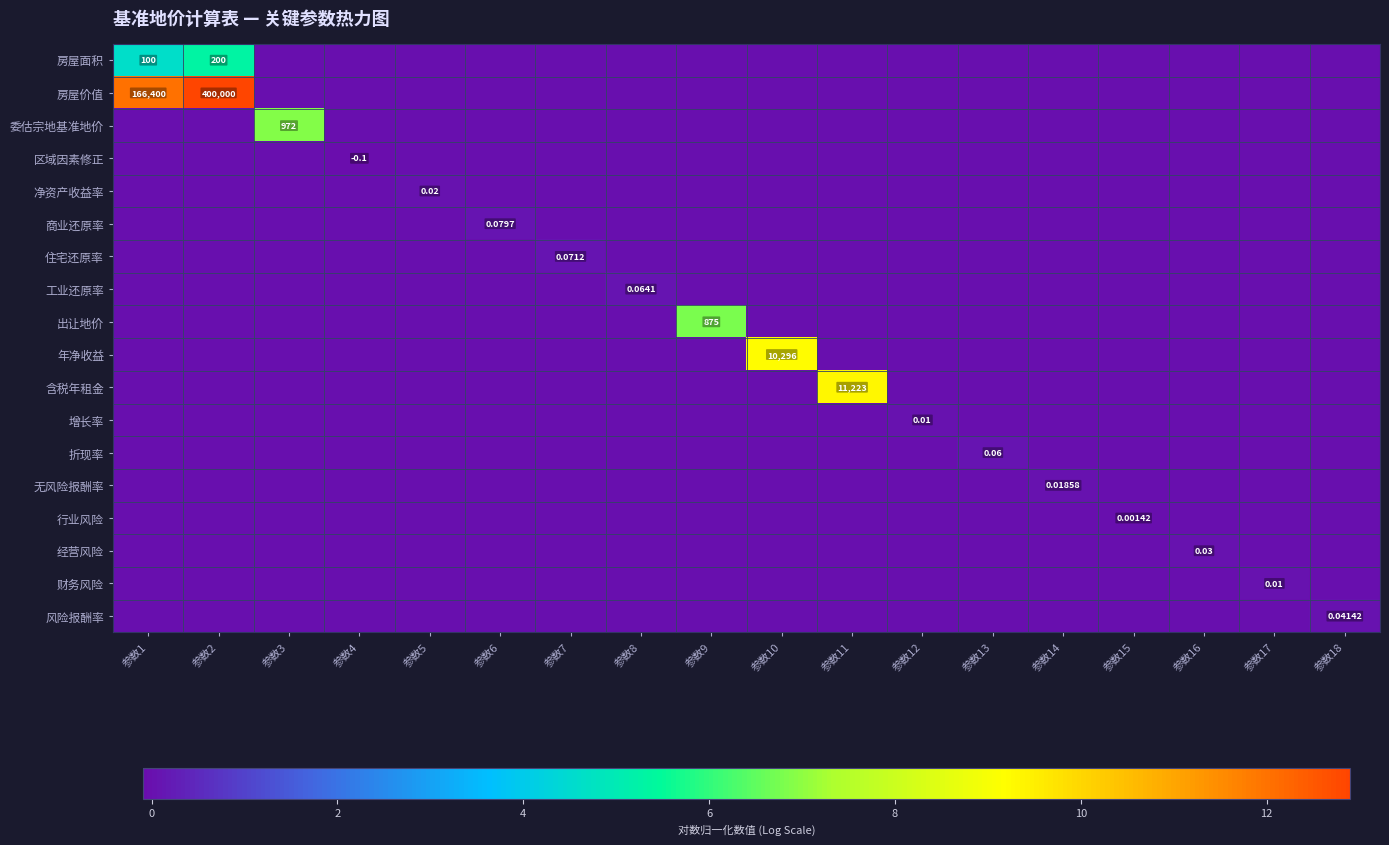

How many values in the 房屋价值 series exceed 0?

2